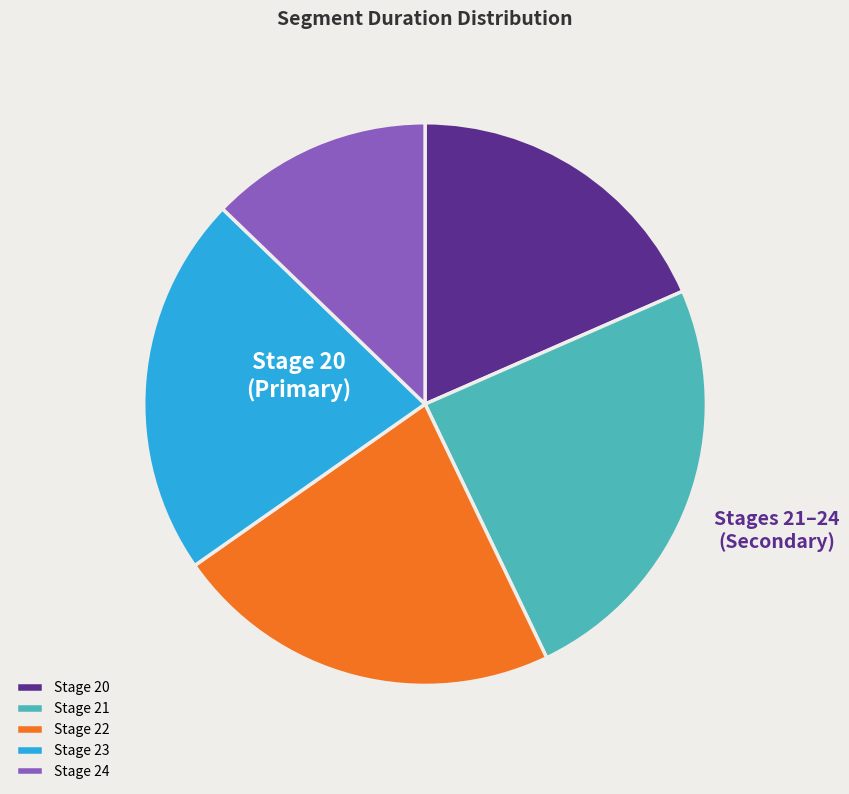

Is it true that Stage 20 is 18% of the pie?

True